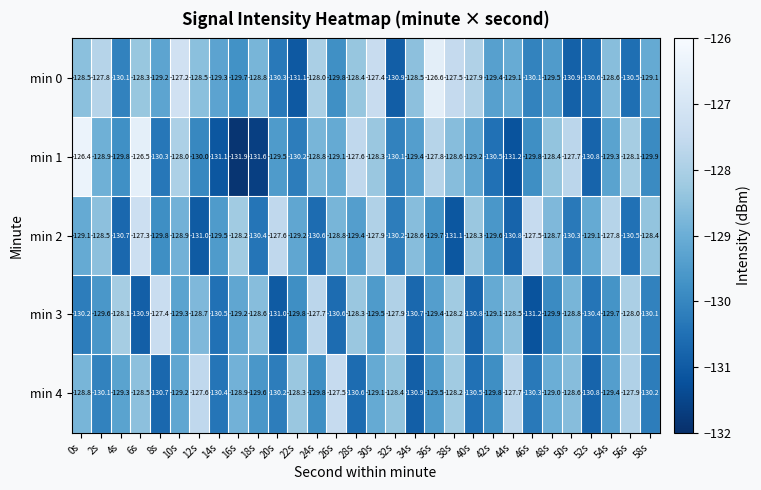

At how many categories does at least one series exceed -128?

20